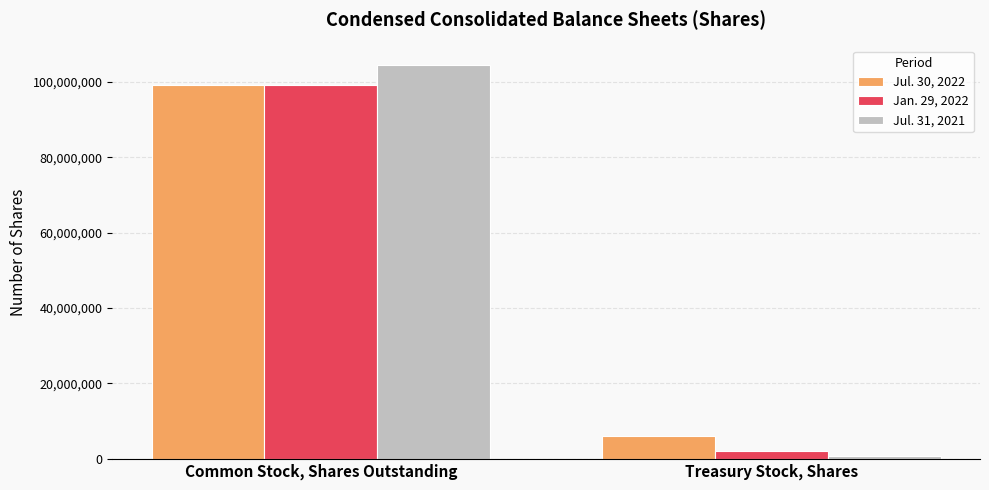

At which category is the sum across all series the highest?

Common Stock, Shares Outstanding